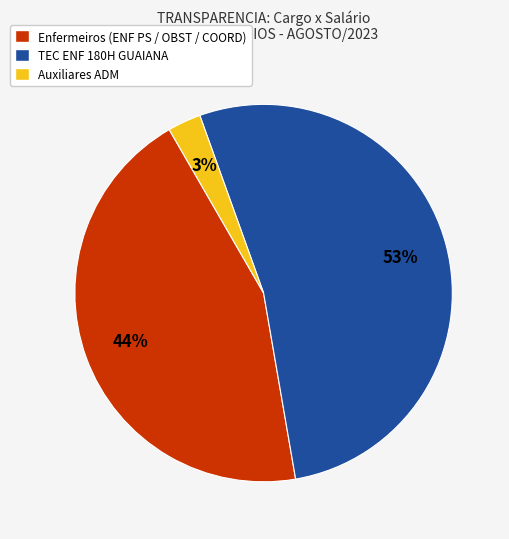

Do Enfermeiros (ENF PS / OBST / COORD) and Auxiliares ADM together represent more than half of the pie?

No